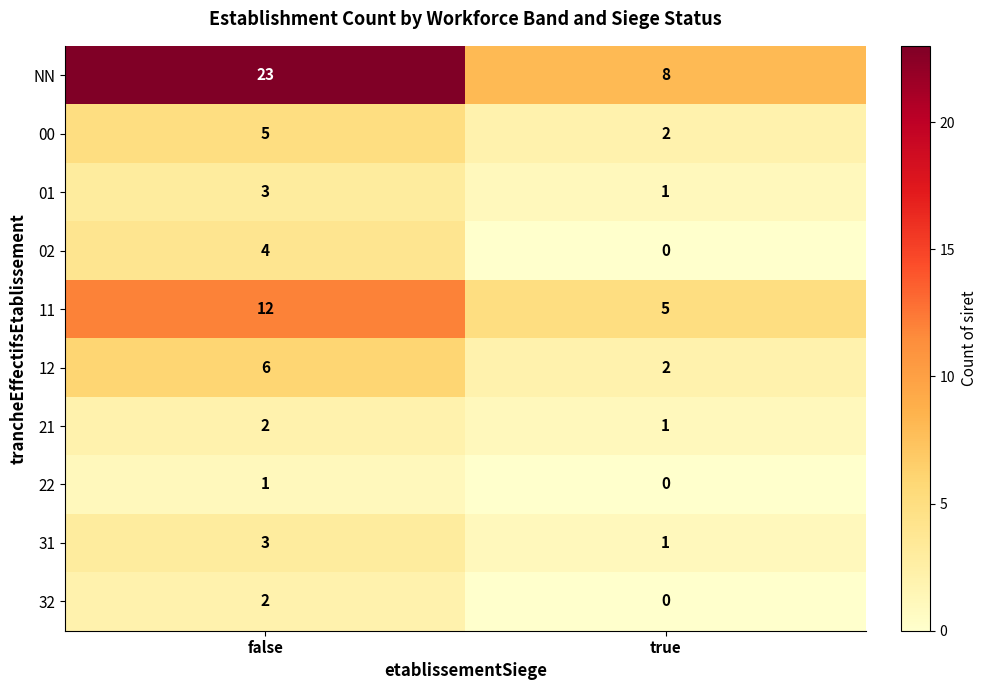

At how many categories does at least one series exceed 13?

1